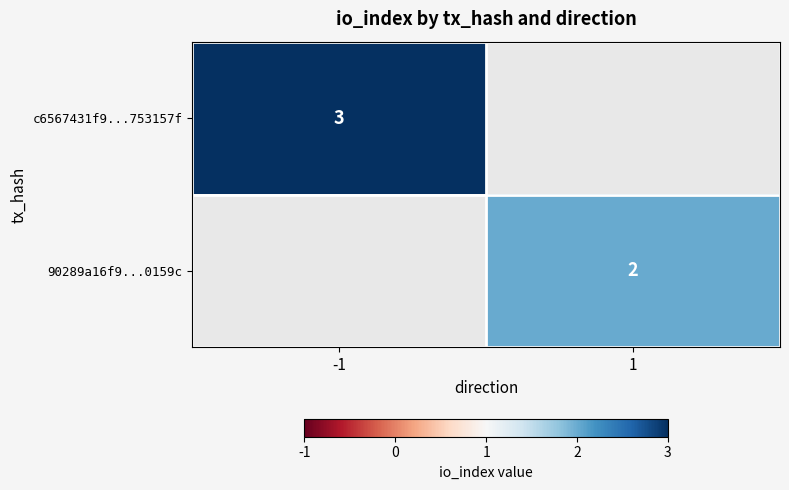

Is the value of c6567431f9...753157f at -1 greater than the value of 90289a16f9...0159c at 1?

Yes